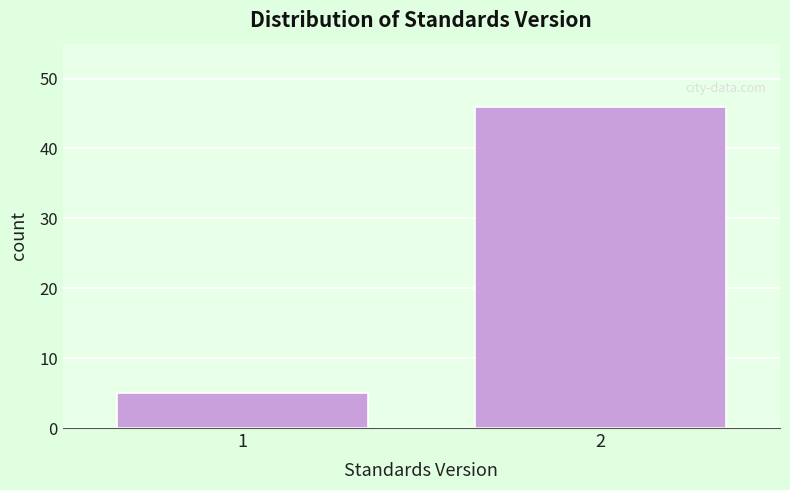

Reading left to right, what are all the values shown in this chart?

5	46